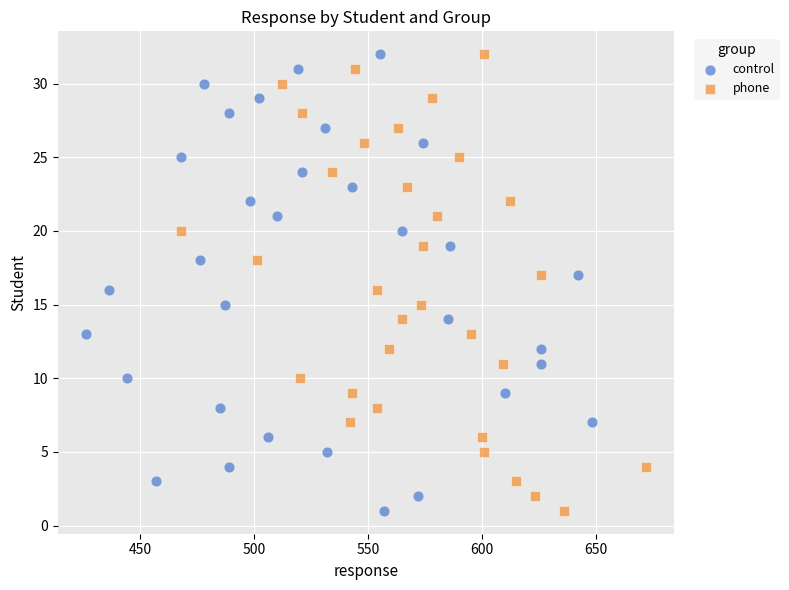

What are all the series names shown in the legend?

control, phone